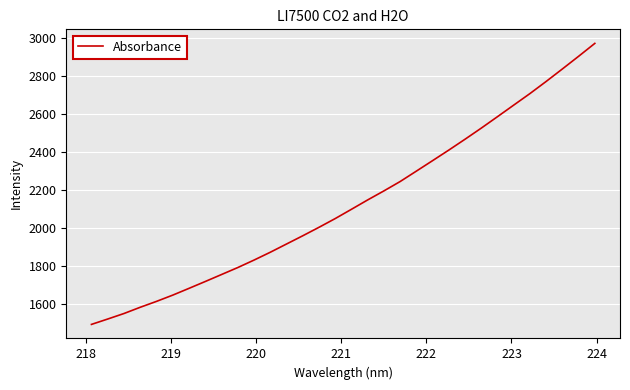

What is the maximum value shown in the chart?

2973.1